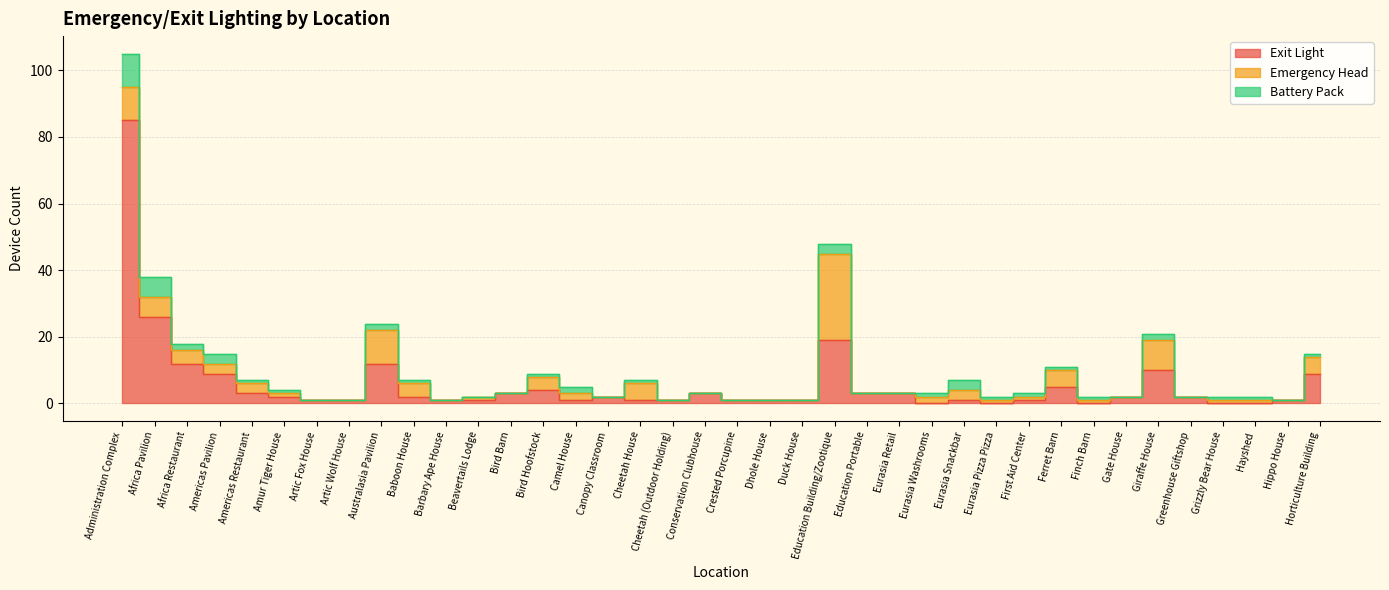

Count the number of data series in this chart.

3